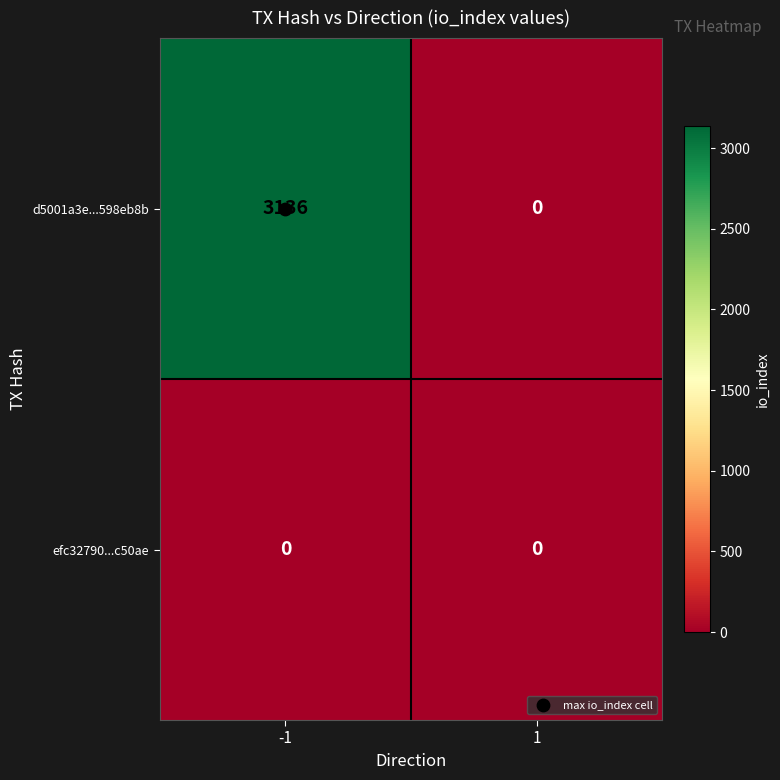

Which series has the largest total across all categories?

d5001a3e...598eb8b